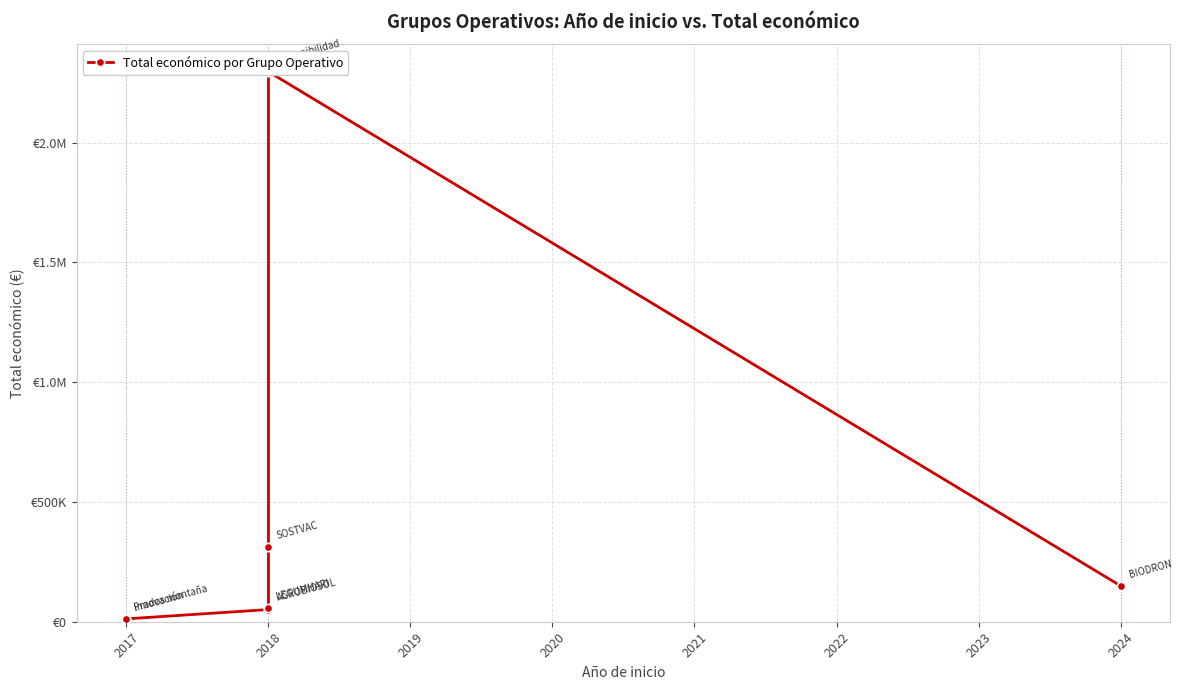

How many data points are above 57500?

3